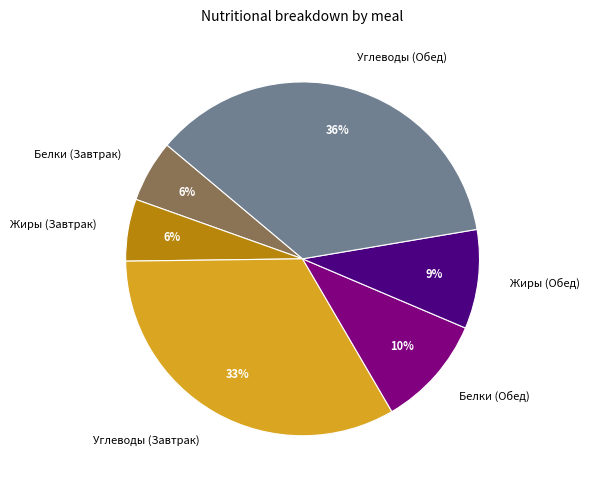

True or false: Углеводы (Завтрак) accounts for 33% of the total.

True